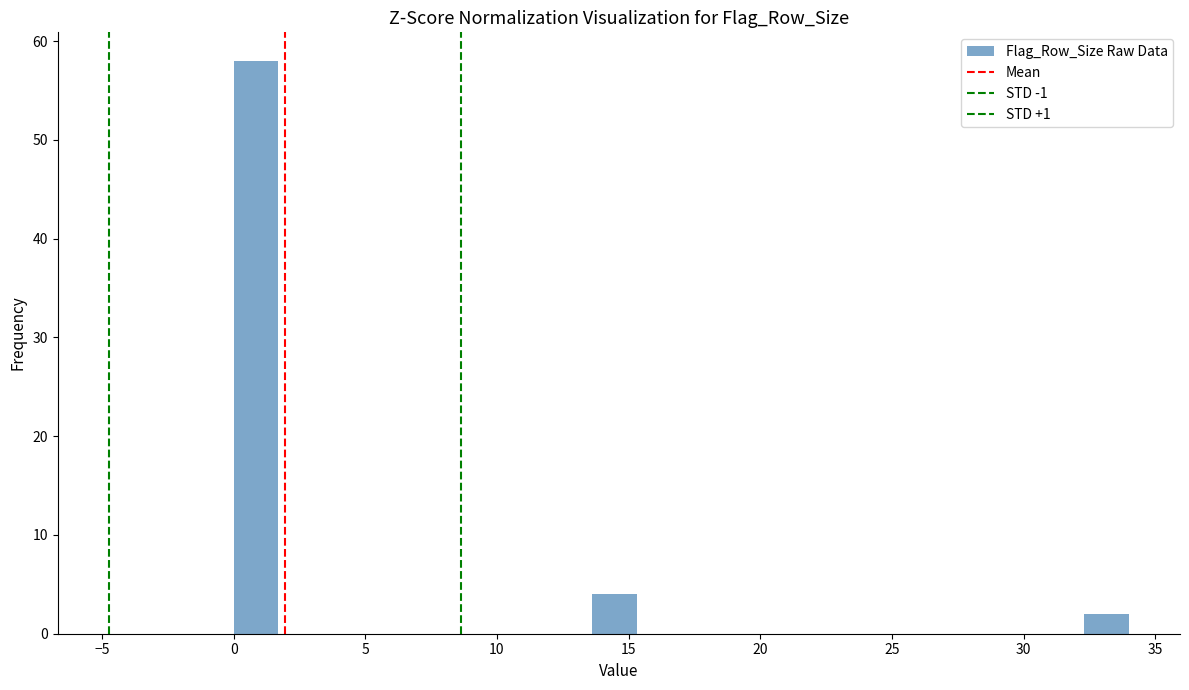

Read against the x-axis, roughly where is the centre of the tallest bar?

1.0